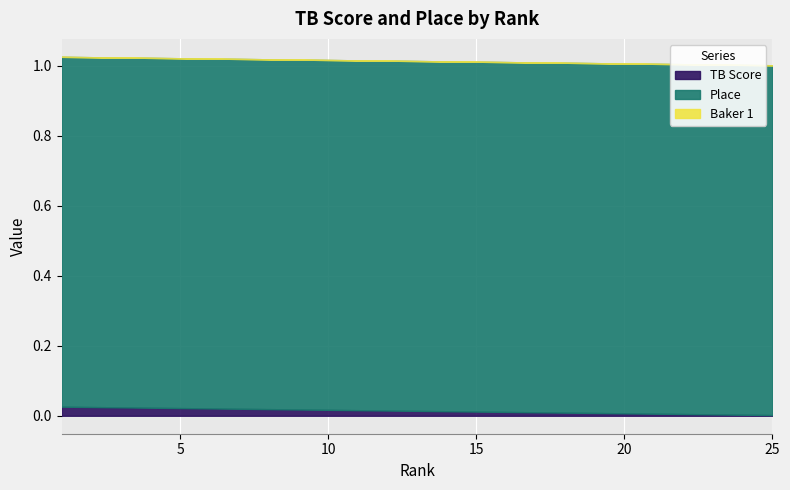

True or false: Place and Baker 2 intersect in this chart.

False